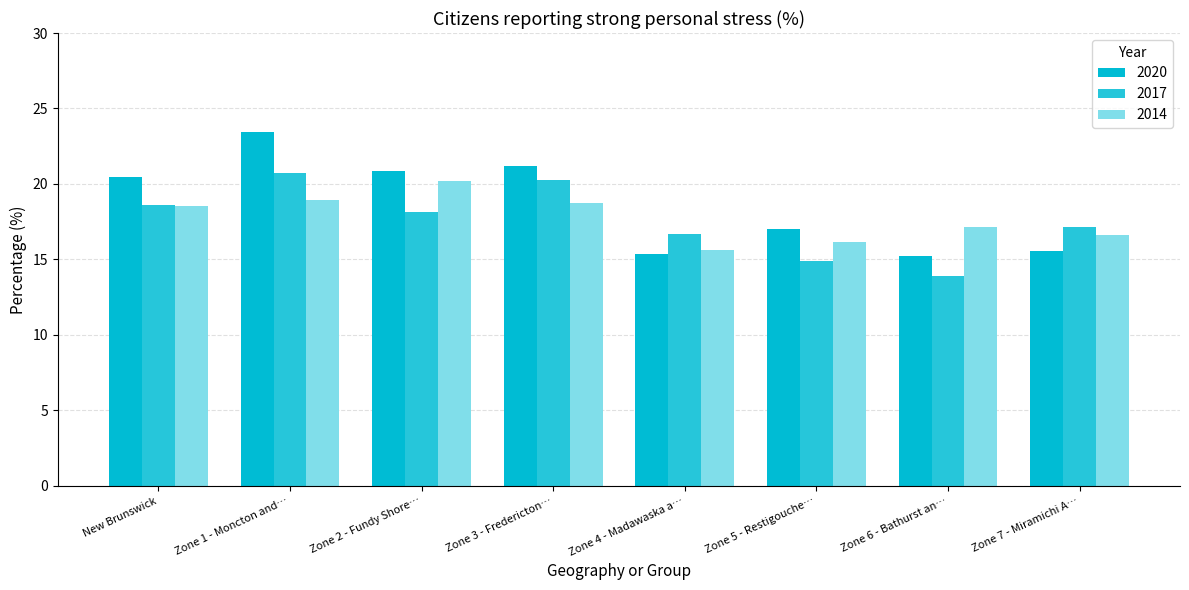

How many data points in 2020 are above 20?

4